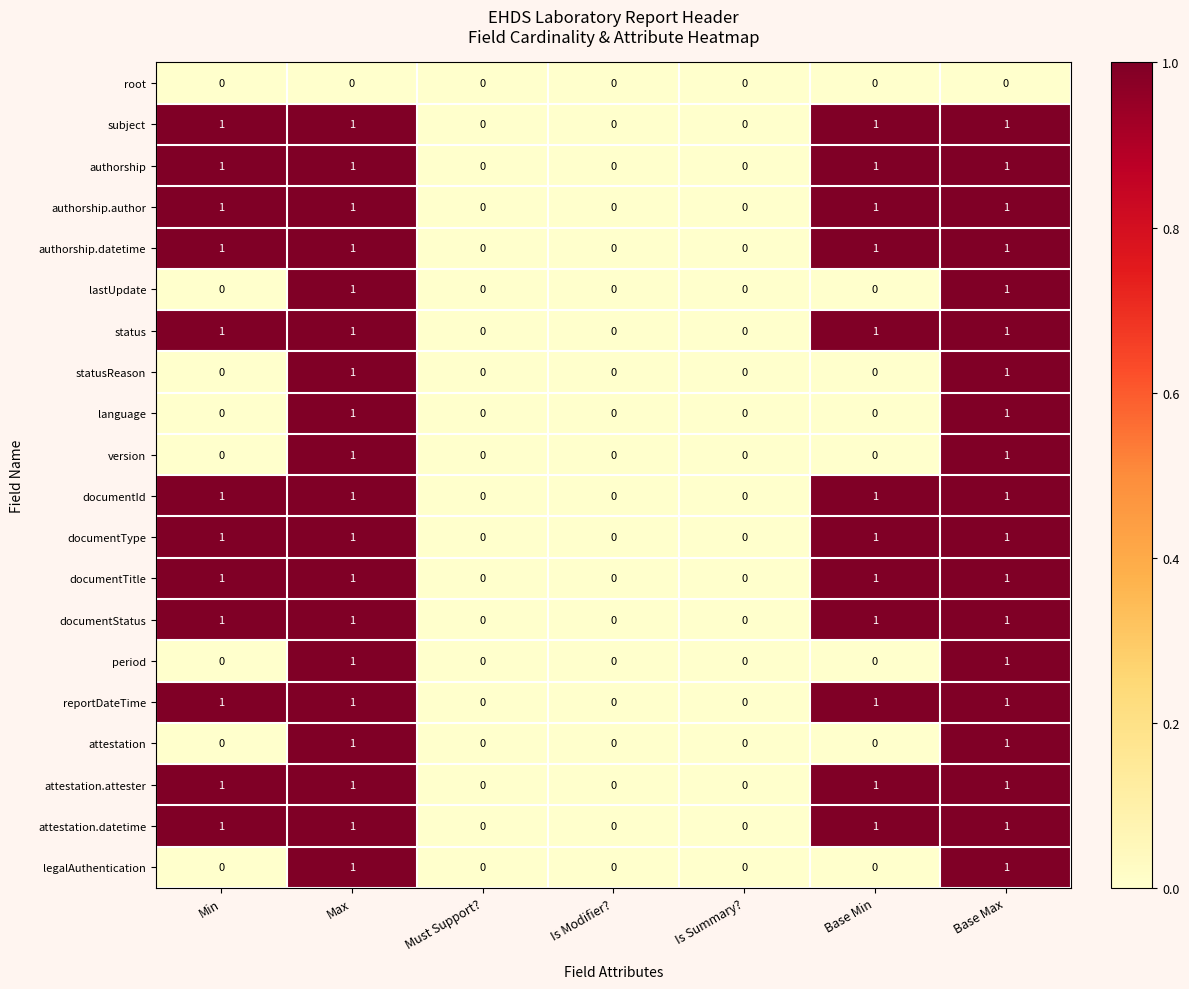

What is the total value across all series at Base Max?

19